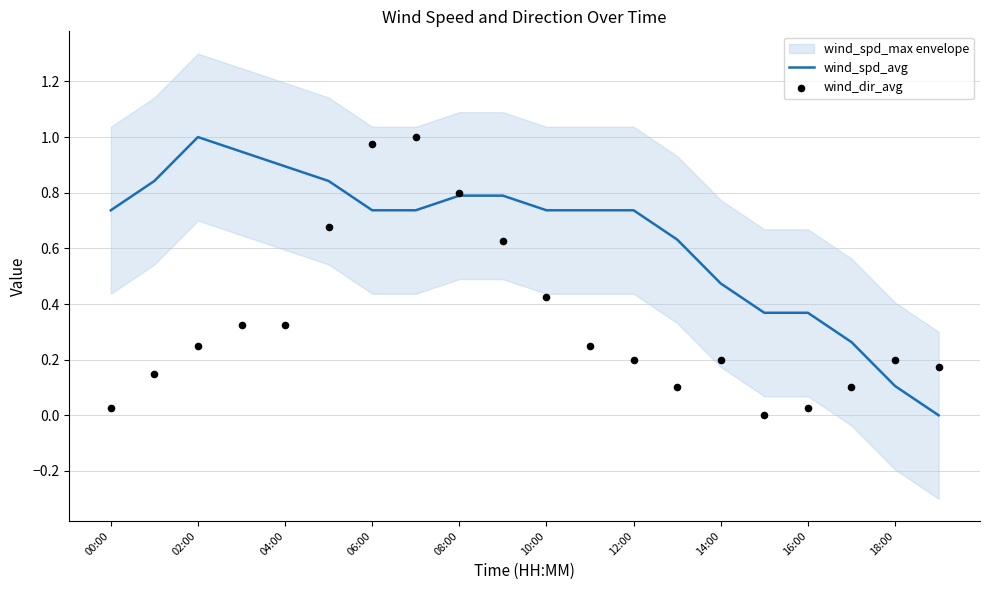

Which series reaches the minimum Y coordinate?

wind_spd_avg